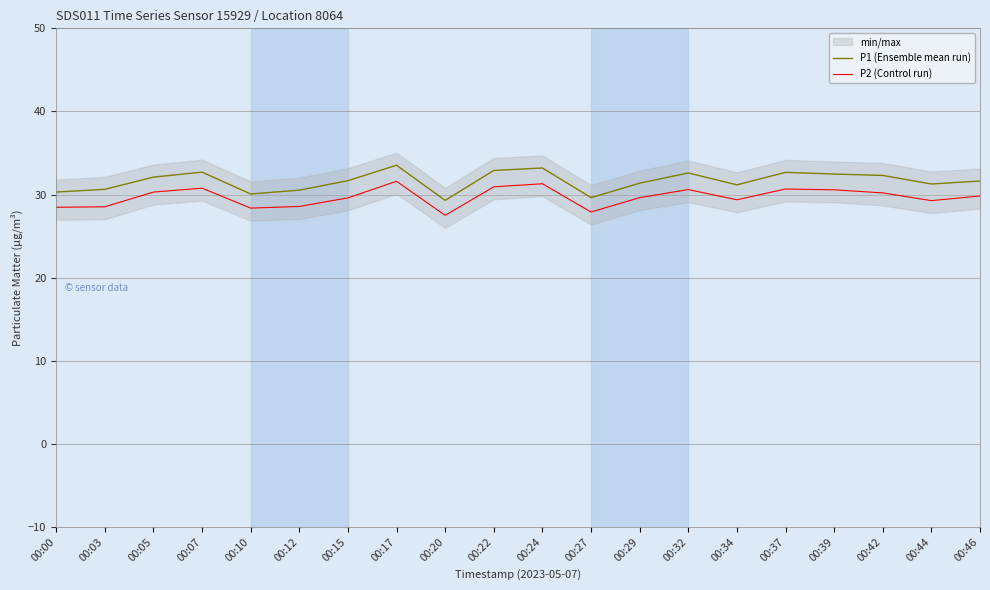

What is the smallest value displayed?

27.5